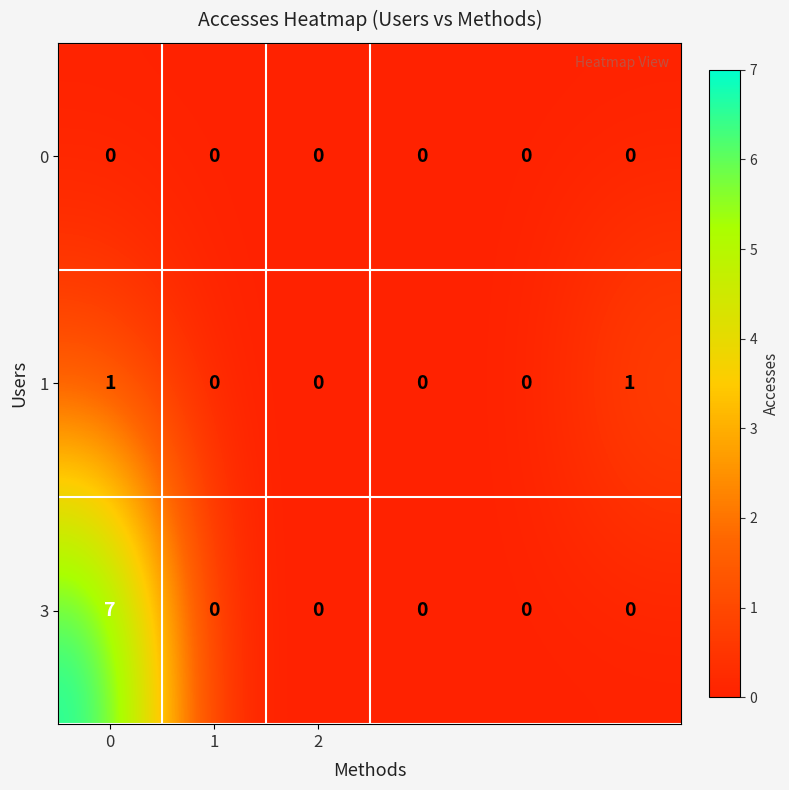

What is the greatest value displayed?

7